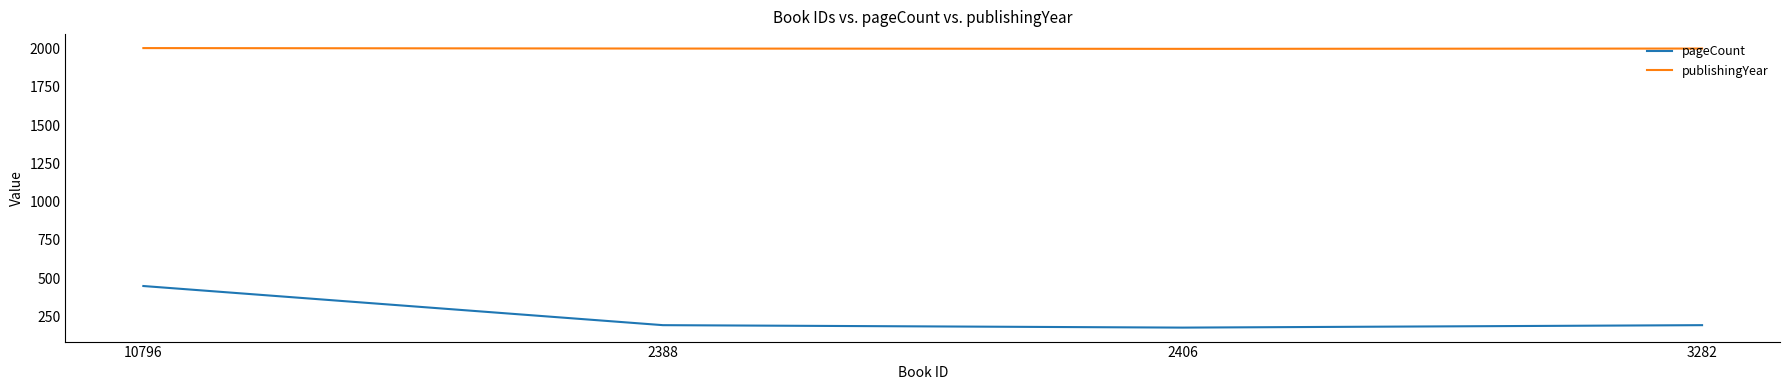

What is the total value across all series at 2406?

2175